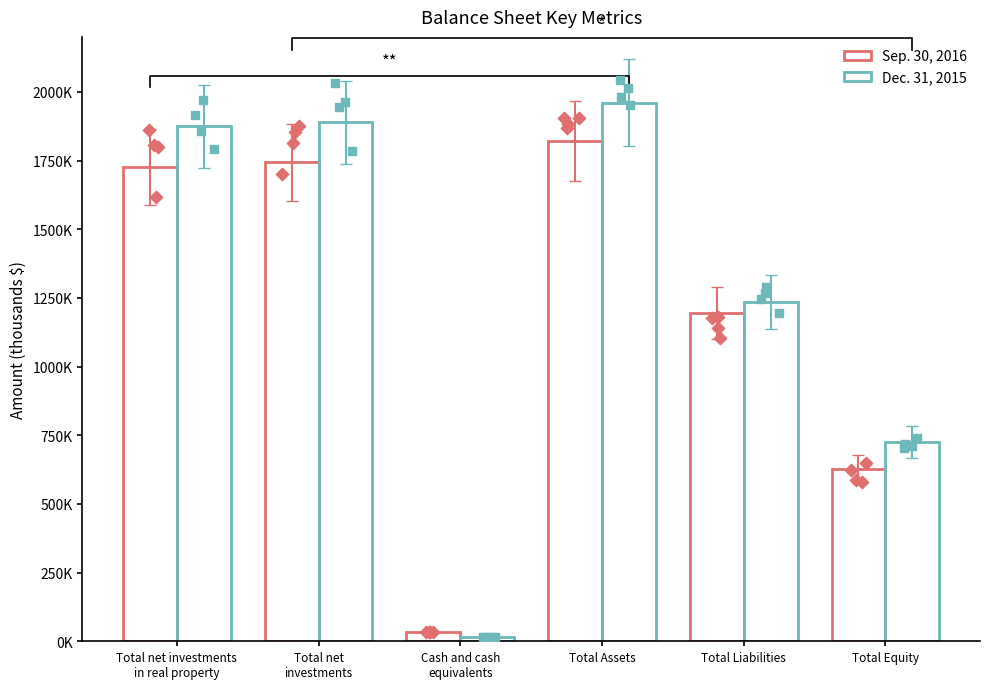

What is the total value across all series at Total net
investments?

3633195